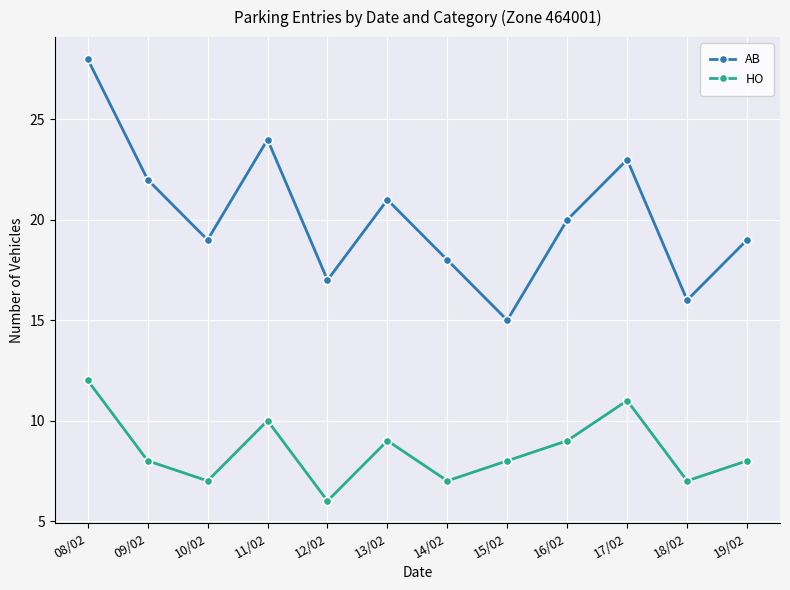

Count the number of categories in the chart.

12